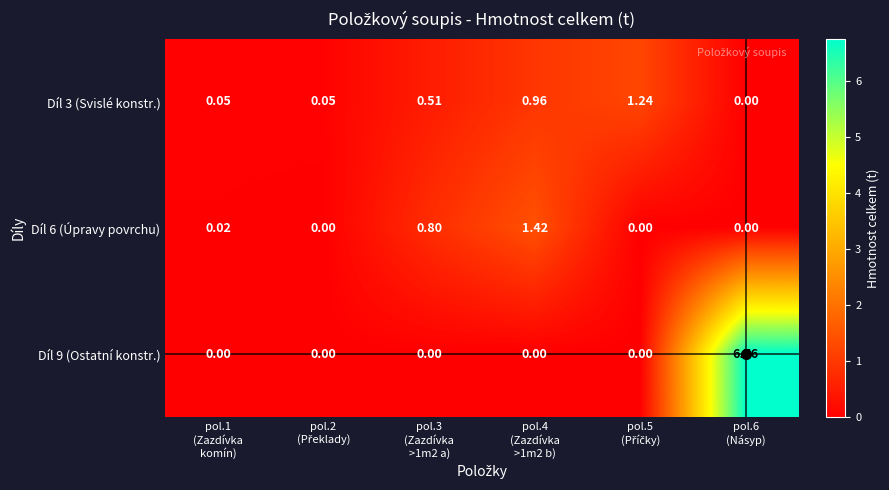

Count the number of categories in the chart.

6